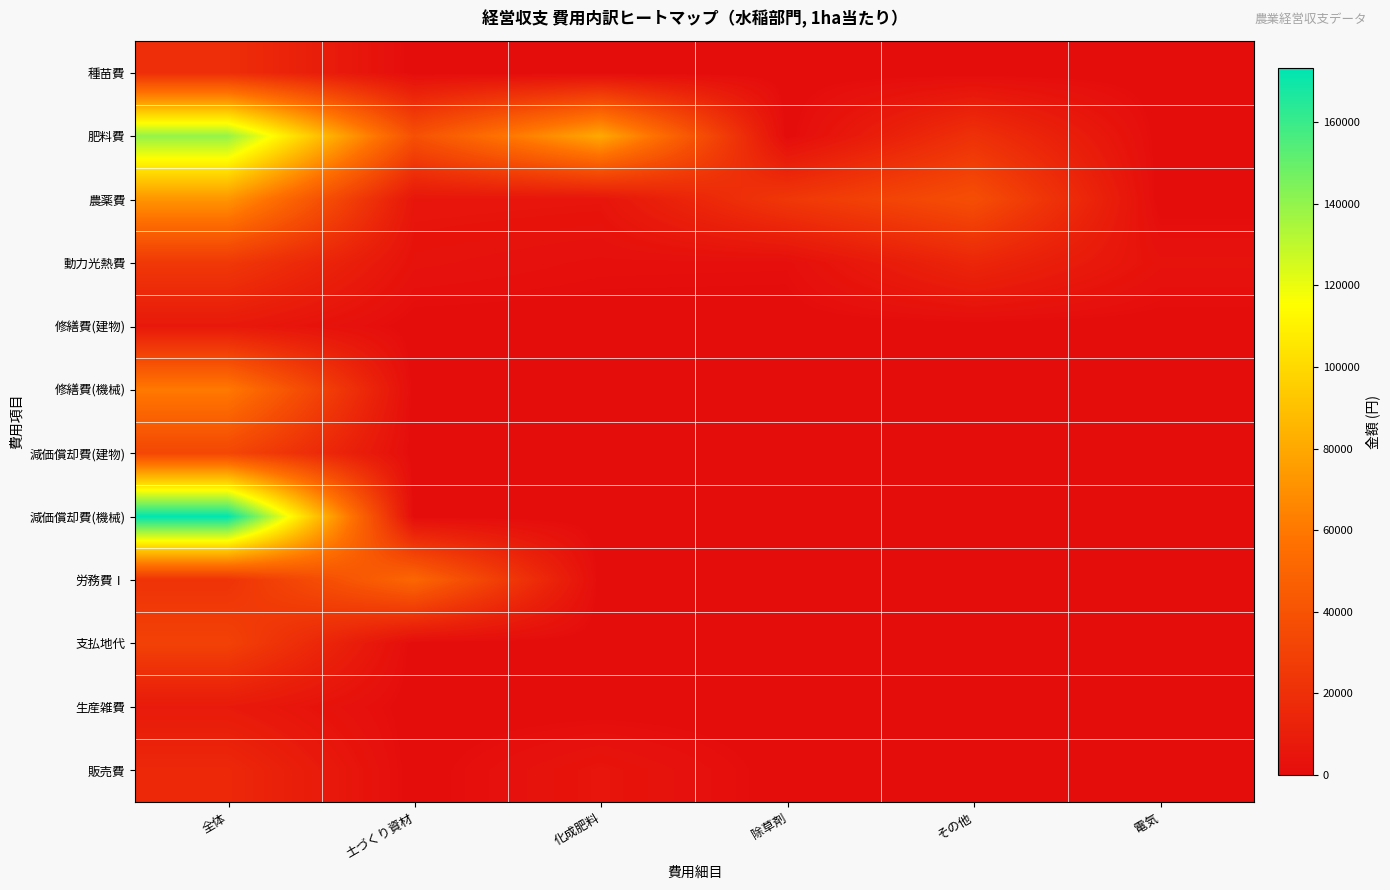

Reading left to right, what are all the values shown in this chart?

種苗費: 全体=19250.0	土づくり資材=0.0	化成肥料=0.0	除草剤=0.0	その他=0.0	電気=0.0
肥料費: 全体=139623.9	土づくり資材=38400.0	化成肥料=80500.0	除草剤=0.0	その他=20723.8	電気=0.0
農薬費: 全体=72085.6	土づくり資材=5512.1	化成肥料=4975.0	除草剤=24330.0	その他=37268.5	電気=0.0
動力光熱費: 全体=24790.0	土づくり資材=3390.5	化成肥料=1738.1	除草剤=1538.6	その他=14795.5	電気=3327.4
修繕費(建物): 全体=7203.6	土づくり資材=0.0	化成肥料=0.0	除草剤=0.0	その他=0.0	電気=0.0
修繕費(機械): 全体=60638.1	土づくり資材=0.0	化成肥料=0.0	除草剤=0.0	その他=0.0	電気=0.0
減価償却費(建物): 全体=33188.4	土づくり資材=0.0	化成肥料=0.0	除草剤=0.0	その他=0.0	電気=0.0
減価償却費(機械): 全体=173251.7	土づくり資材=0.0	化成肥料=0.0	除草剤=0.0	その他=0.0	電気=0.0
労務費Ⅰ: 全体=22000.0	土づくり資材=51300.0	化成肥料=0.0	除草剤=0.0	その他=0.0	電気=0.0
支払地代: 全体=30000.0	土づくり資材=0.0	化成肥料=0.0	除草剤=0.0	その他=0.0	電気=0.0
生産雑費: 全体=7754.7	土づくり資材=0.0	化成肥料=0.0	除草剤=0.0	その他=0.0	電気=0.0
販売費: 全体=16000.0	土づくり資材=0.0	化成肥料=5000.0	除草剤=0.0	その他=0.0	電気=0.0